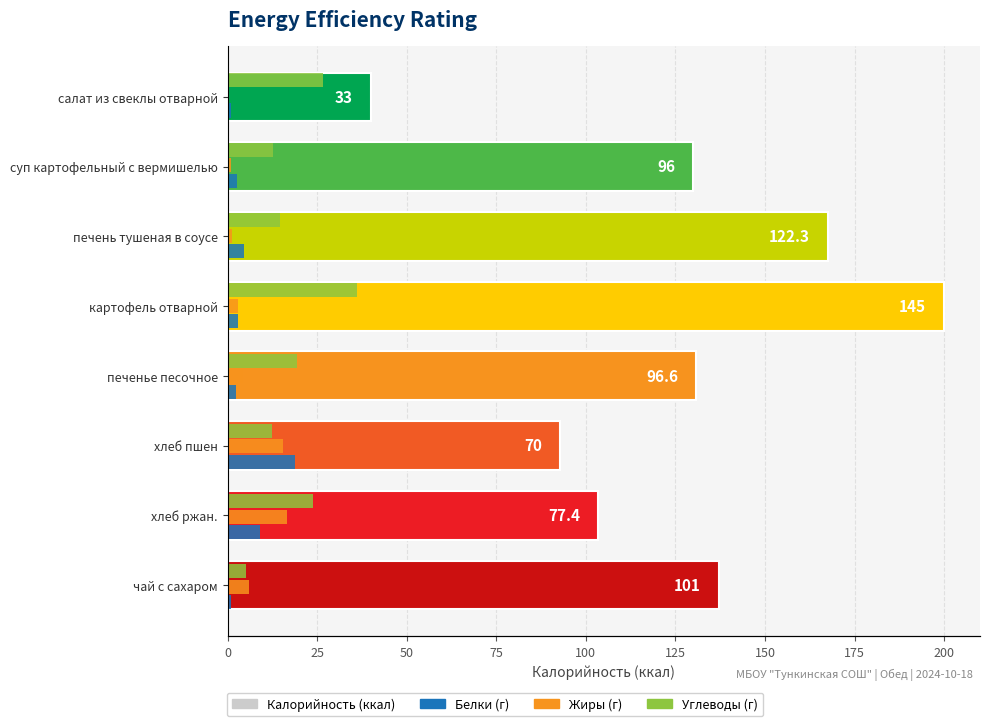

What are all the series names shown in the legend?

Калорийность, Белки, Жиры, Углеводы